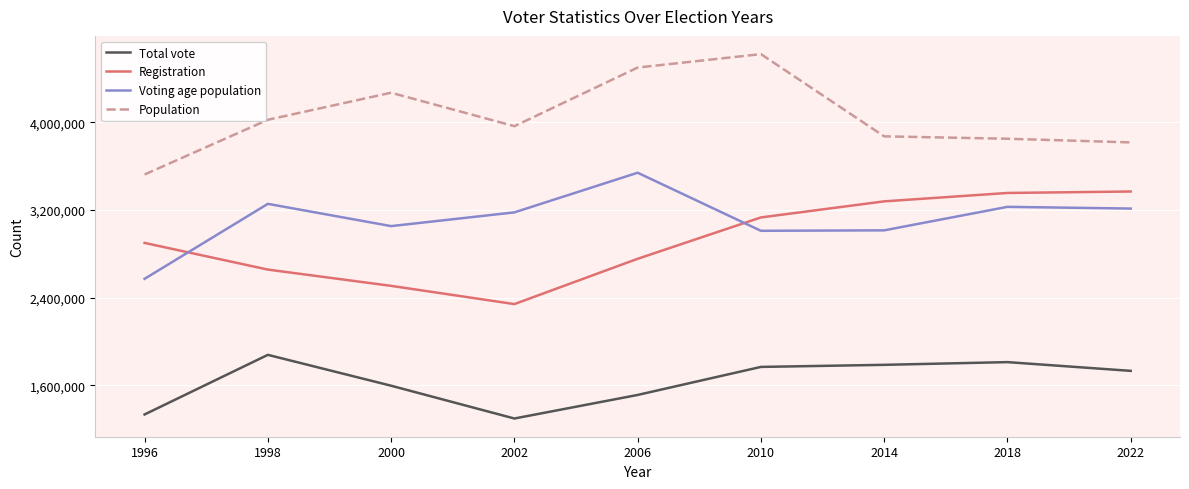

What is the lowest value of the Total vote series?

1298827